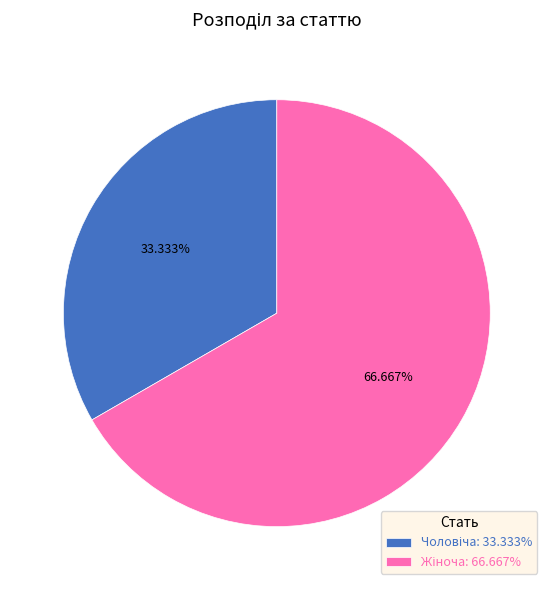

How many segments does this pie chart have?

2